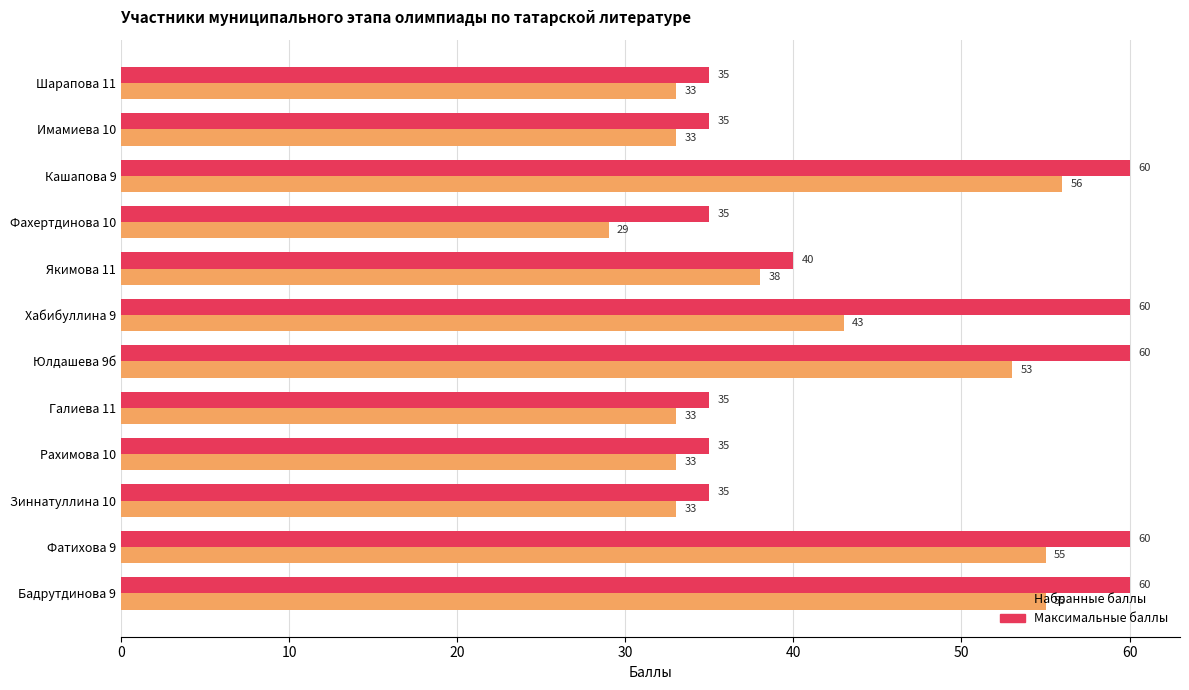

Which series has the widest spread of values?

Набранные баллы